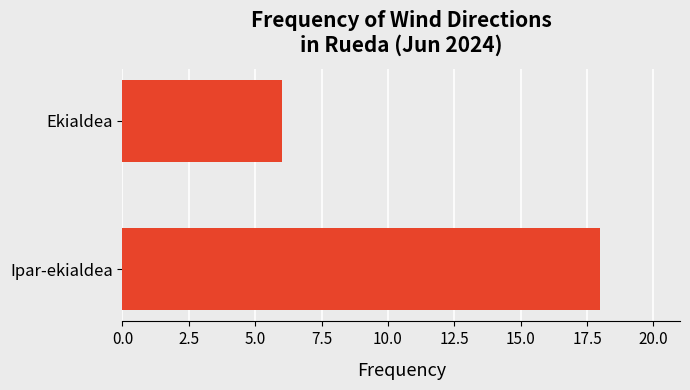

How many bars are there in total?

2